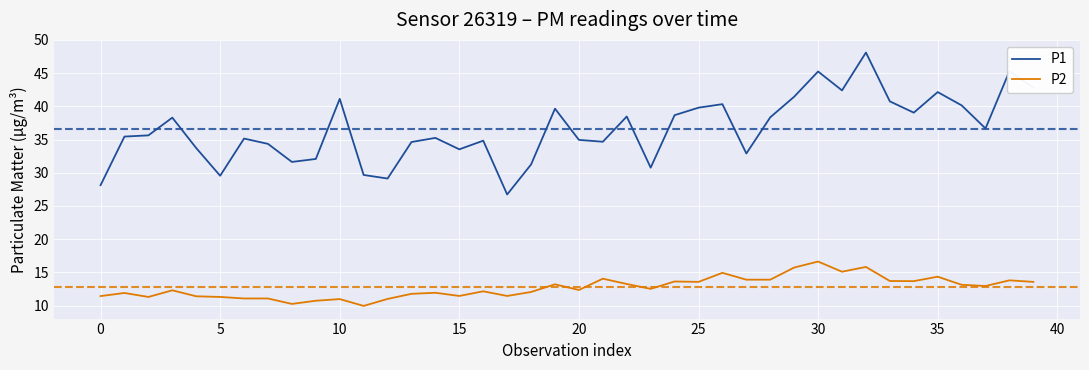

True or false: P2 and P1 cross at least once.

False